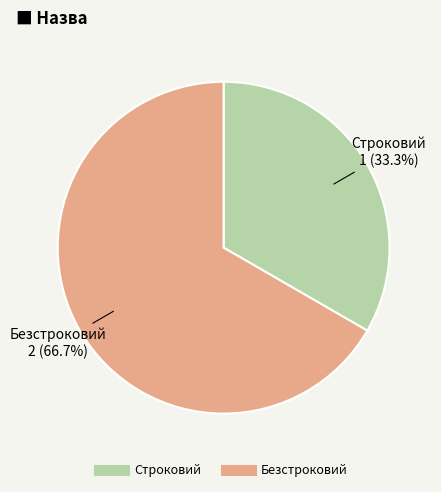

To the nearest percent, what is the average slice percentage?

50%